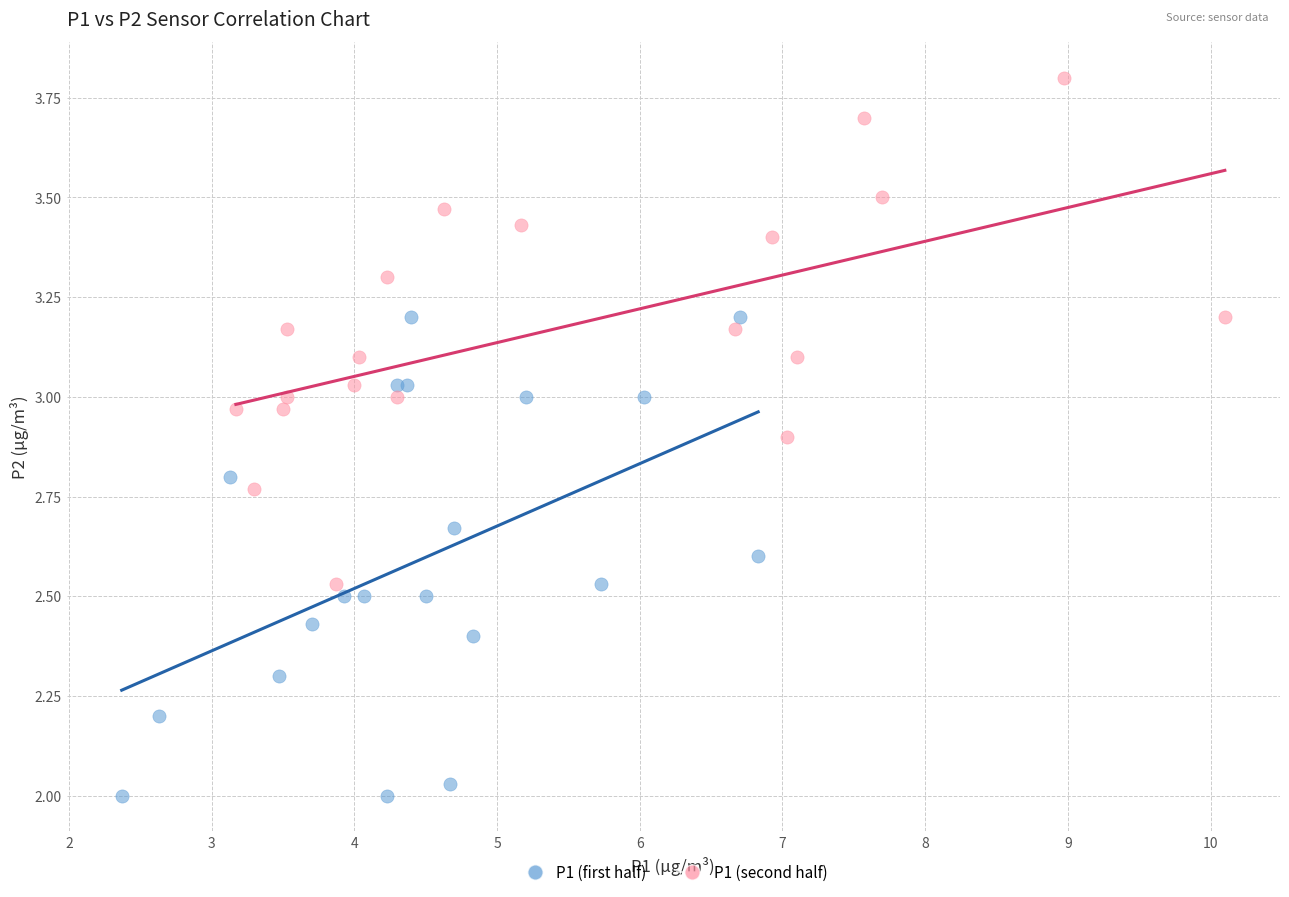

Which series contains the lowest Y value?

P1 (first half)